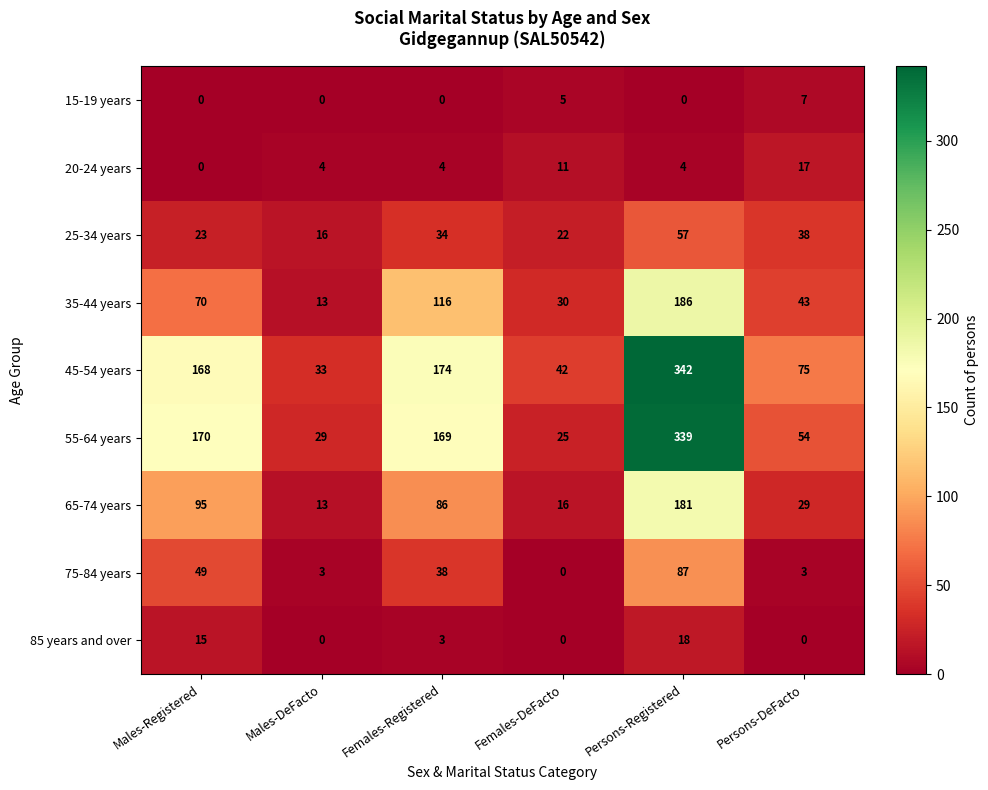

At Persons-Registered, list the series in order from smallest to largest.

15-19 years, 20-24 years, 85 years and over, 25-34 years, 75-84 years, 65-74 years, 35-44 years, 55-64 years, 45-54 years